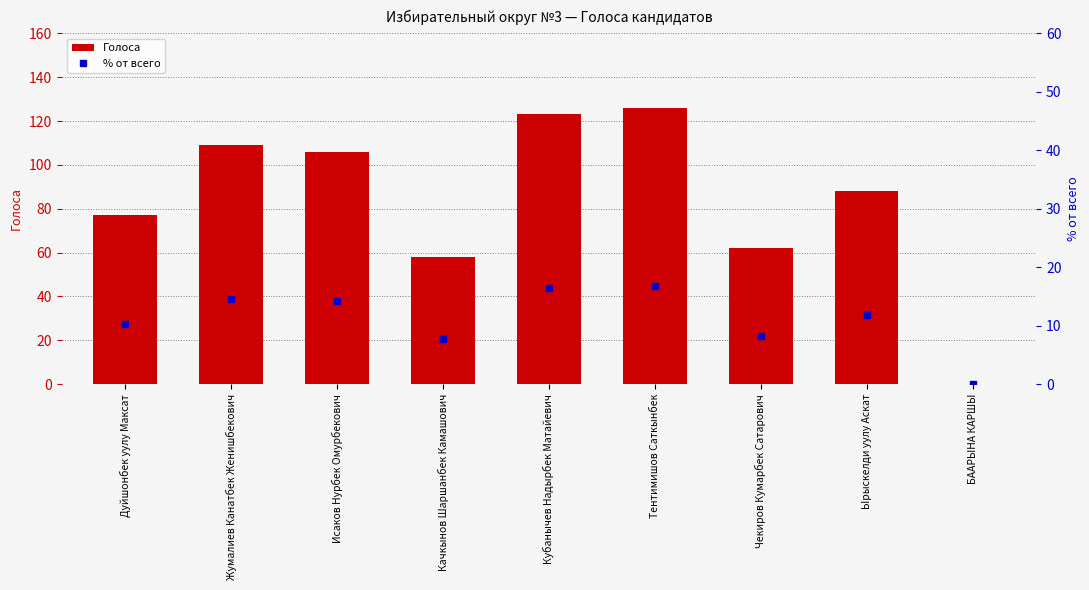

What position from the left is Жумалиев Канатбек Женишбекович?

2